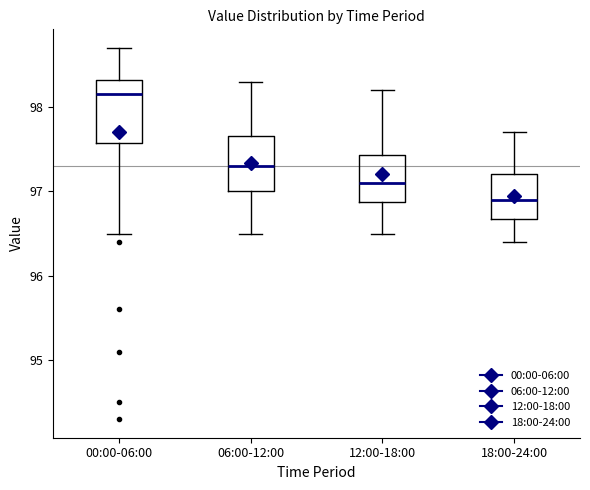

Which box has the lowest median line?

18:00-24:00